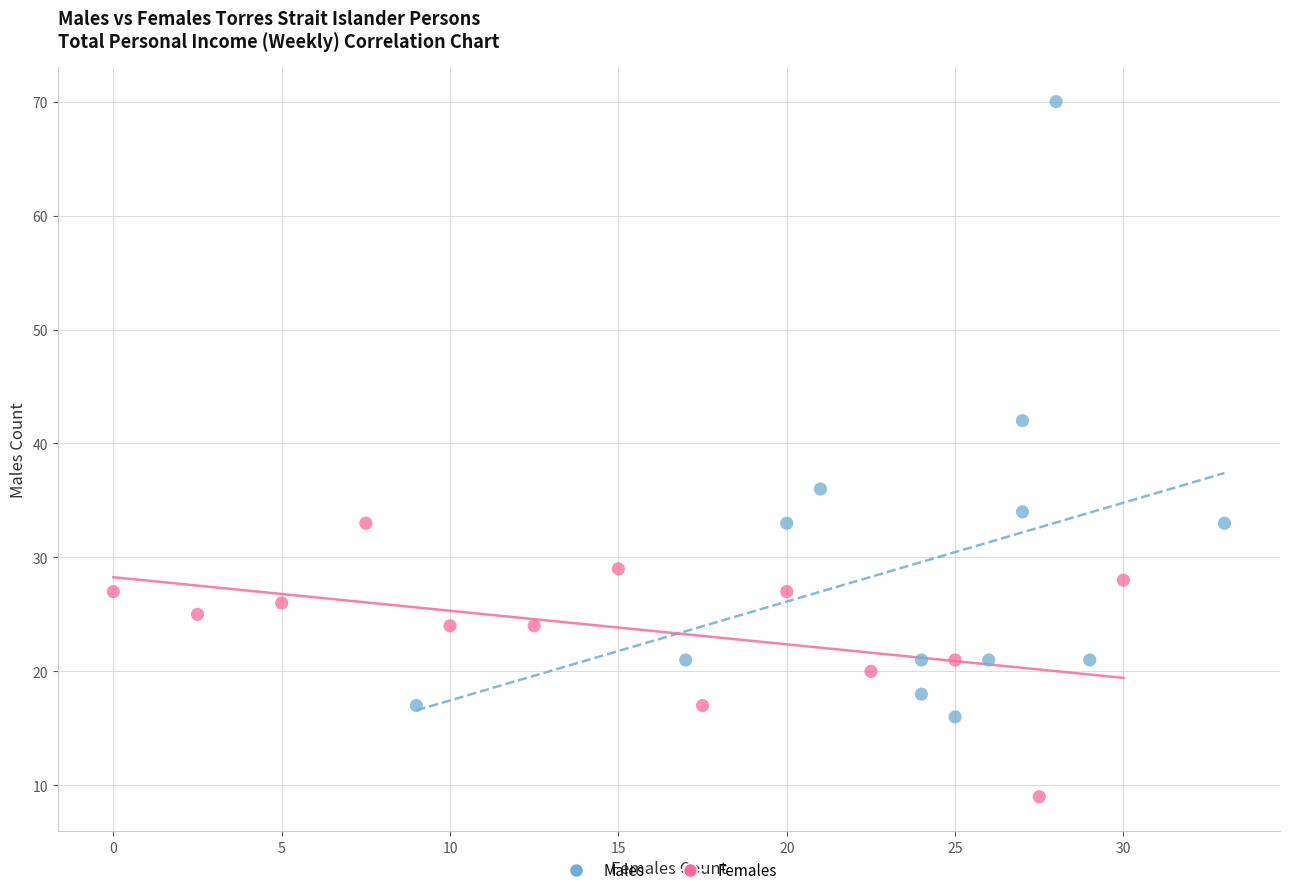

Which series has the largest Y range (max minus min)?

Males